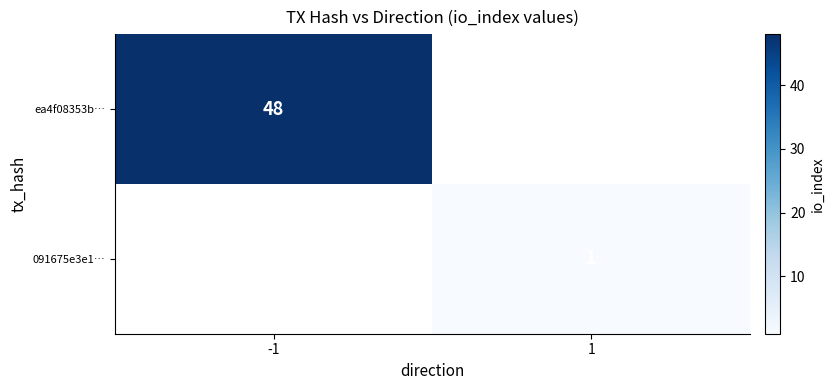

What is the smallest value displayed?

1.0